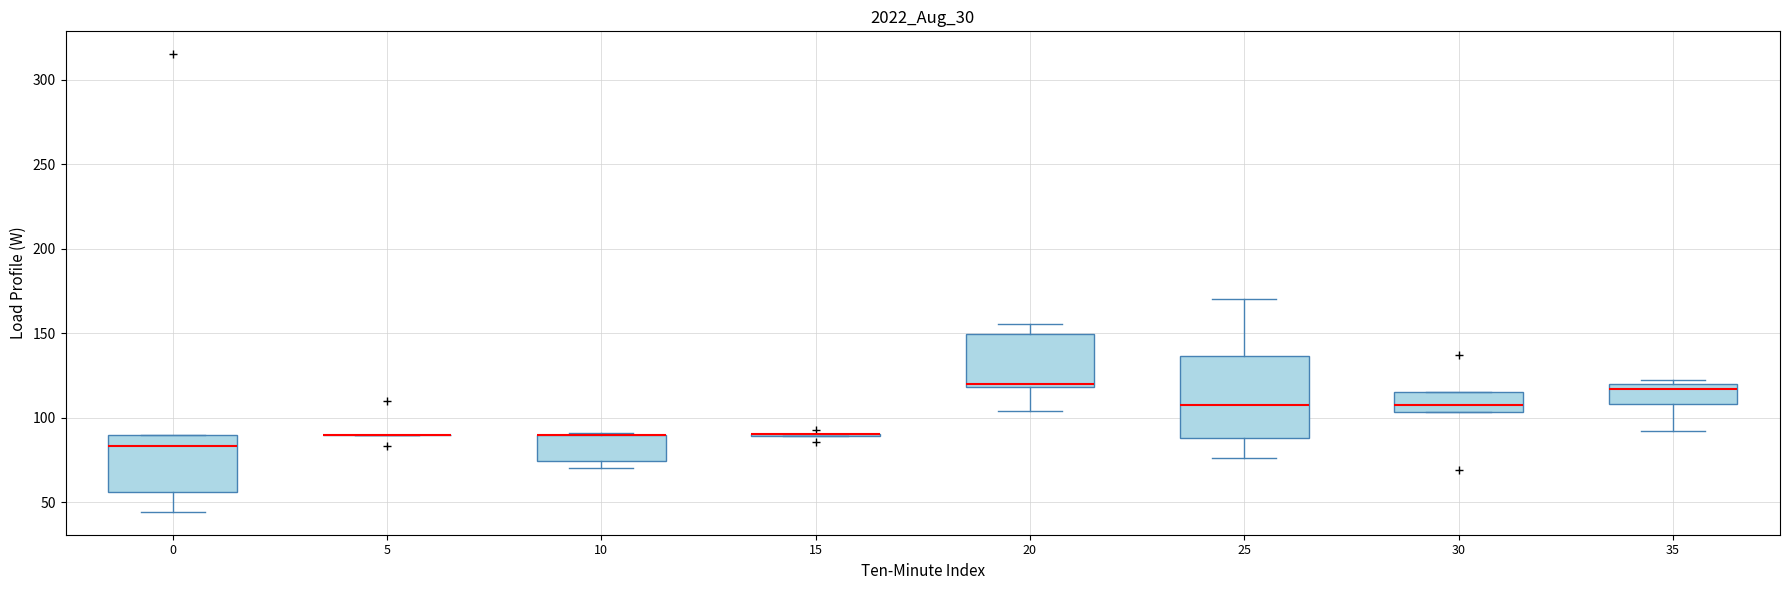

Reading left to right, read every box against the y-axis: the position of its median line, the range the box covers, and the ends of its whiskers. The values are not printed on the chart, so give them approximately, as read against the axis.

0: median 85, box 55 to 90, whiskers 45 to 90
5: box collapsed to a line at 90, whiskers 90 to 90
10: median 90 (drawn on the box's upper edge), box 75 to 90, whiskers 70 to 90
15: box collapsed to a line at 90, whiskers 90 to 90
20: median 120 (just above the box's lower edge), box 120 to 150, whiskers 105 to 155
25: median 110, box 90 to 135, whiskers 75 to 170
30: median 105 (just above the box's lower edge), box 105 to 115, whiskers 105 to 115
35: median 115, box 110 to 120, whiskers 90 to 125